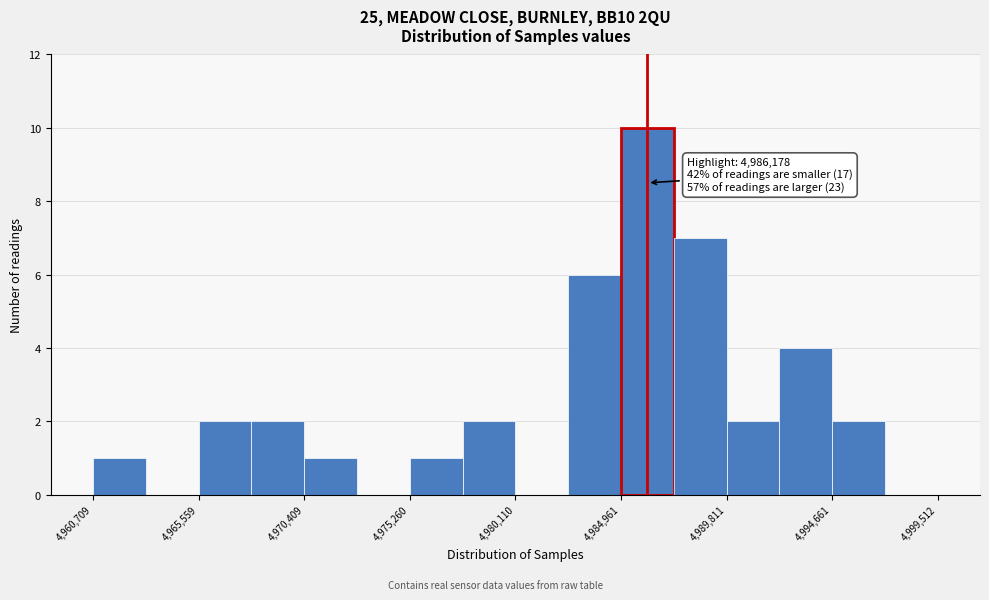

Over which range of the x-axis is the bar tallest?

4985000 to 4987500